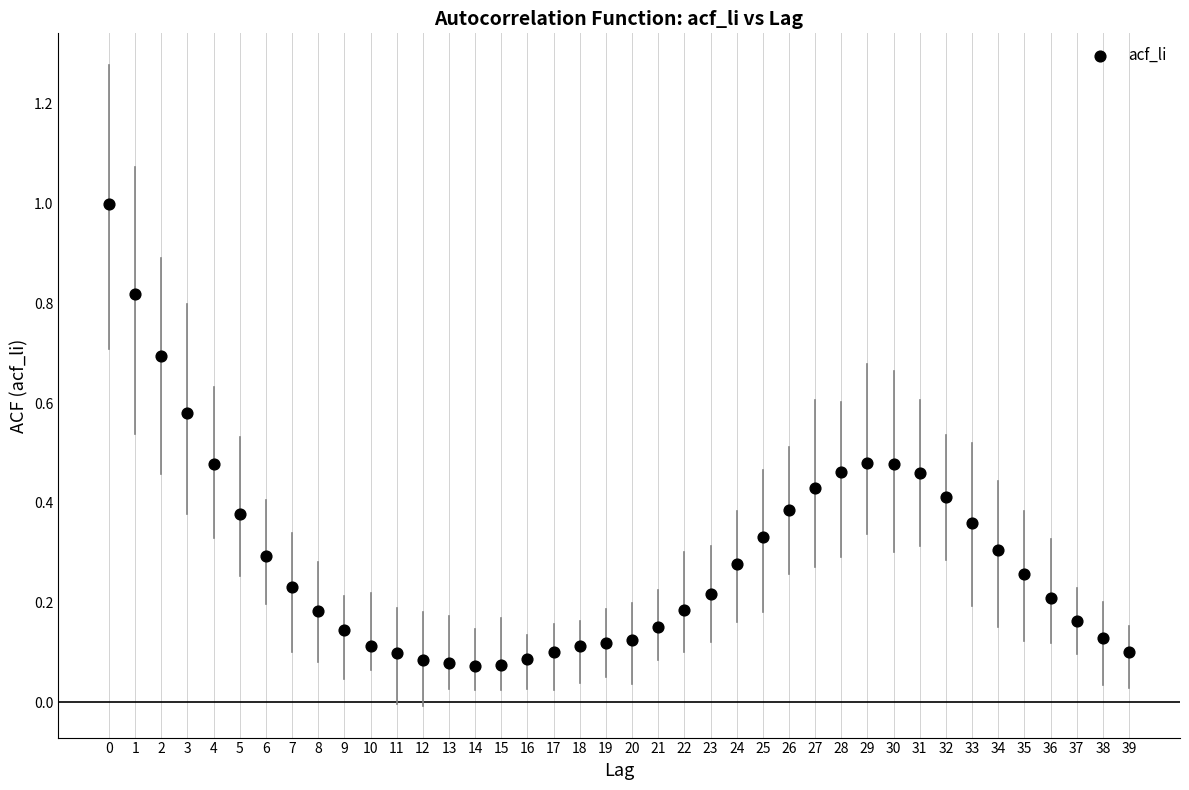

What is the range of Y values (max minus min)?

0.9